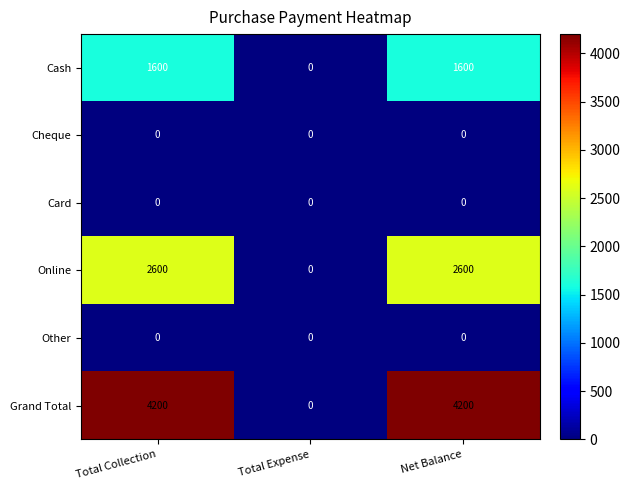

Which series changed the most between Total Expense and Net Balance?

Grand Total